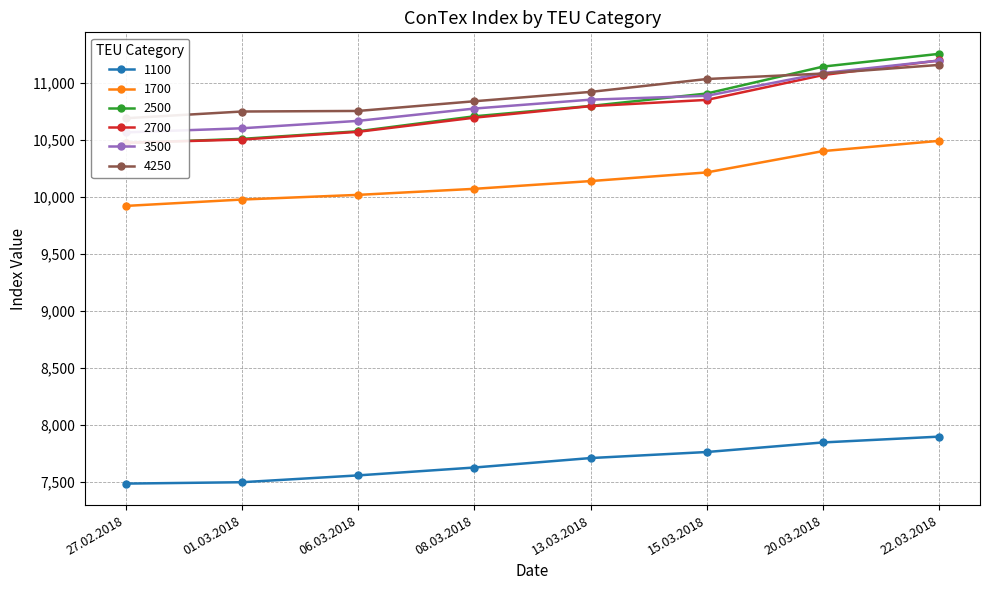

How many lines are shown in the chart?

6